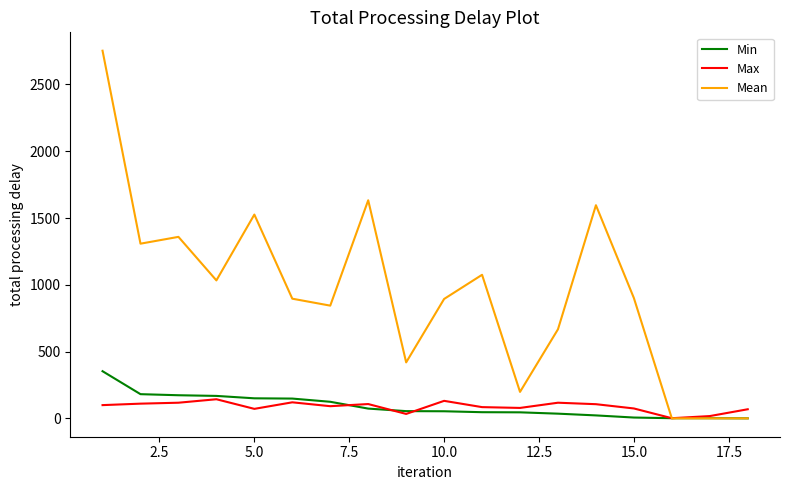

How many categories are shown in the chart?

18